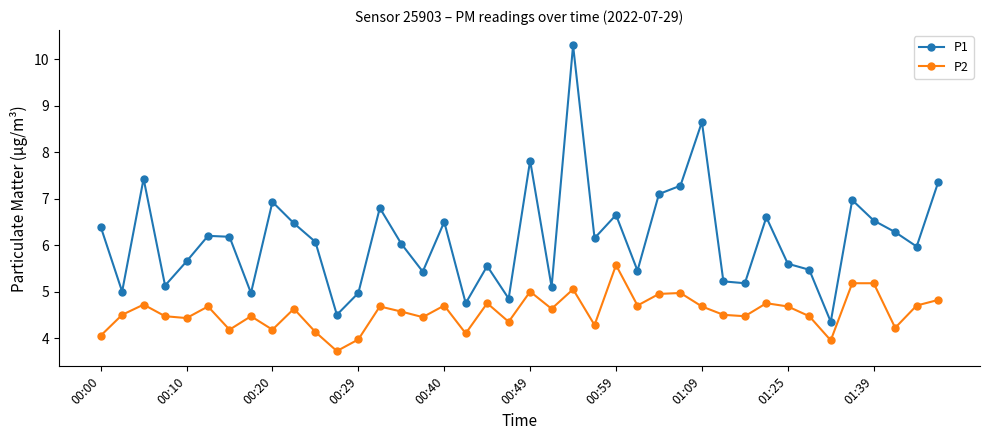

List the series in order of their peak value, highest first.

P1, P2